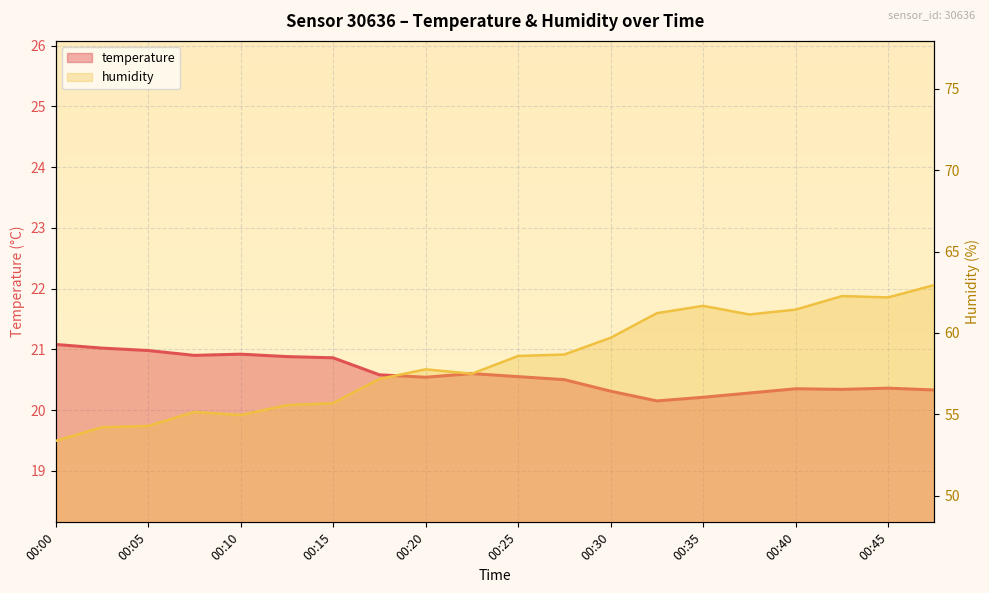

How many data points does each series have?

20